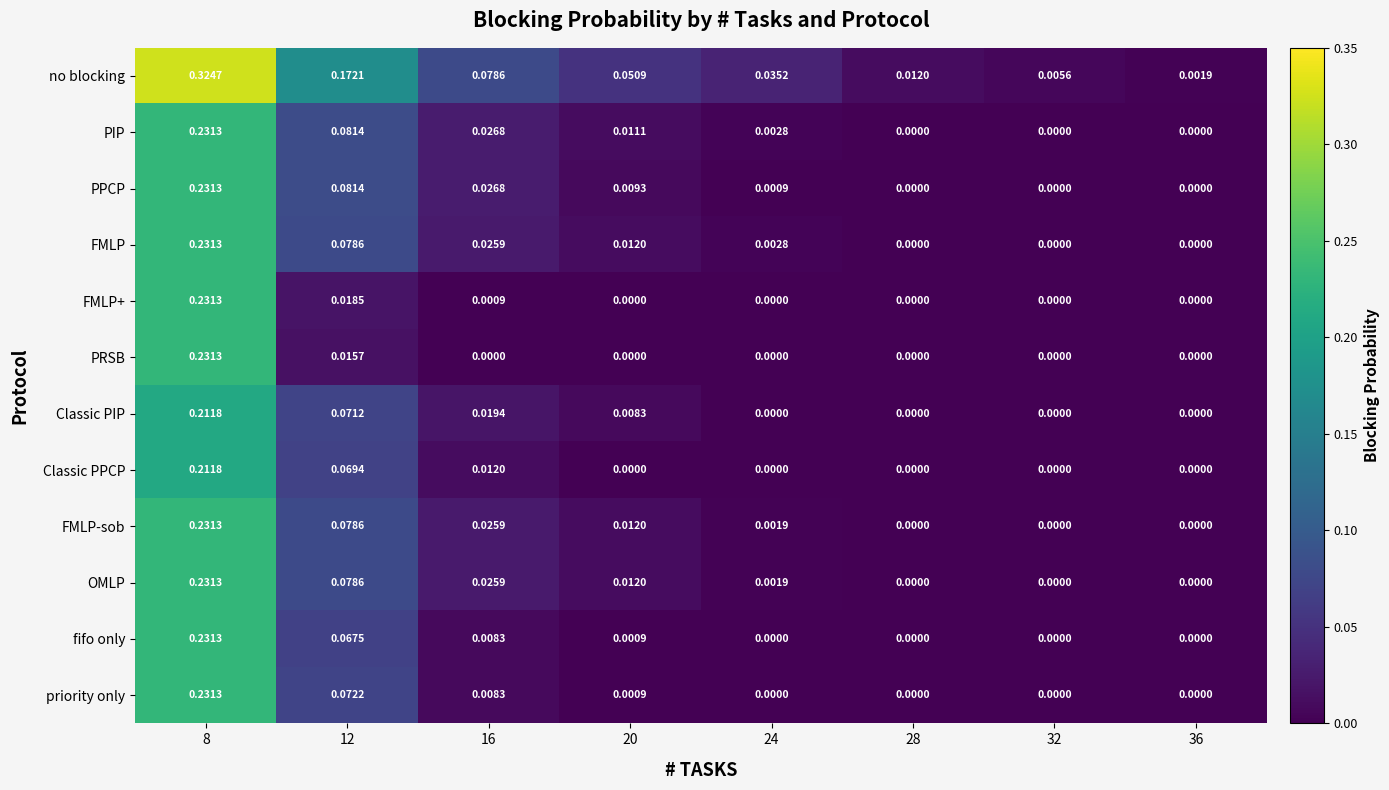

Which series has the widest spread of values?

no blocking